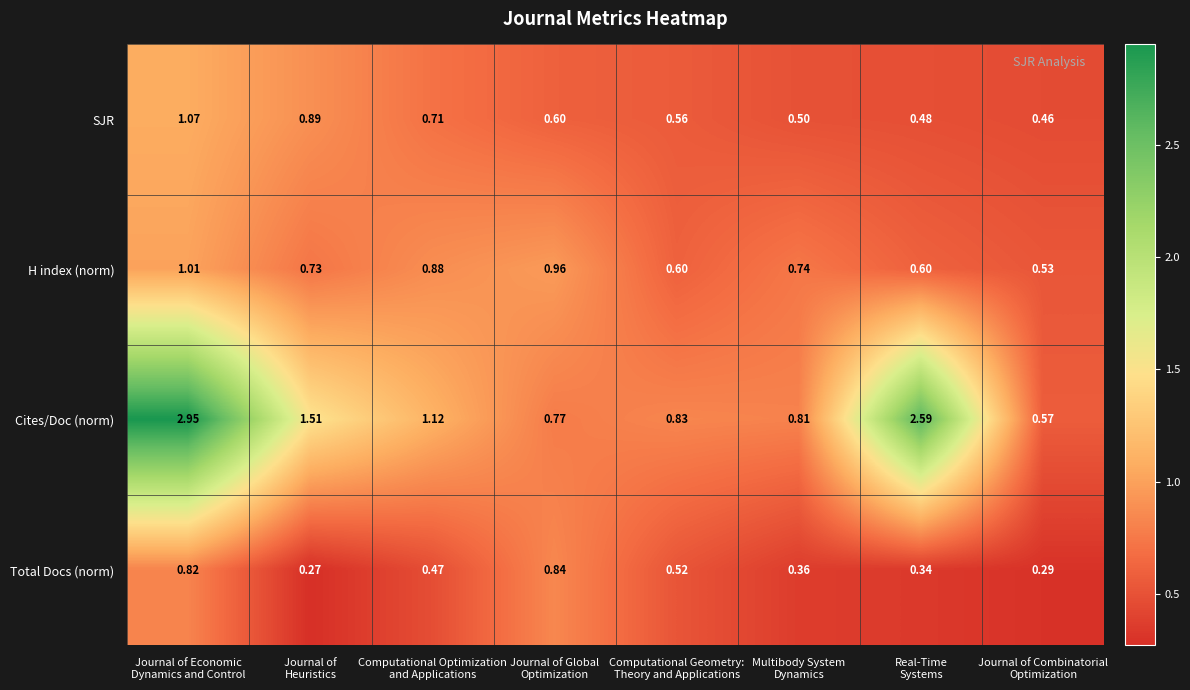

Rank the series by their maximum value, from lowest to highest.

Total Docs (norm), H index (norm), SJR, Cites/Doc (norm)